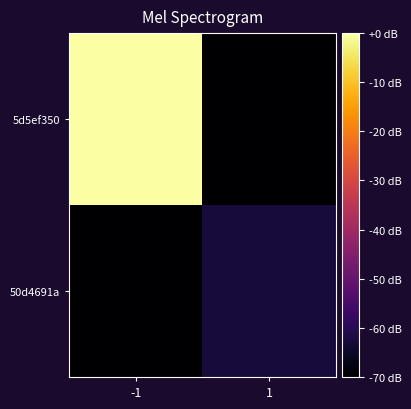

What is the total value across all series at 1?

-132.7